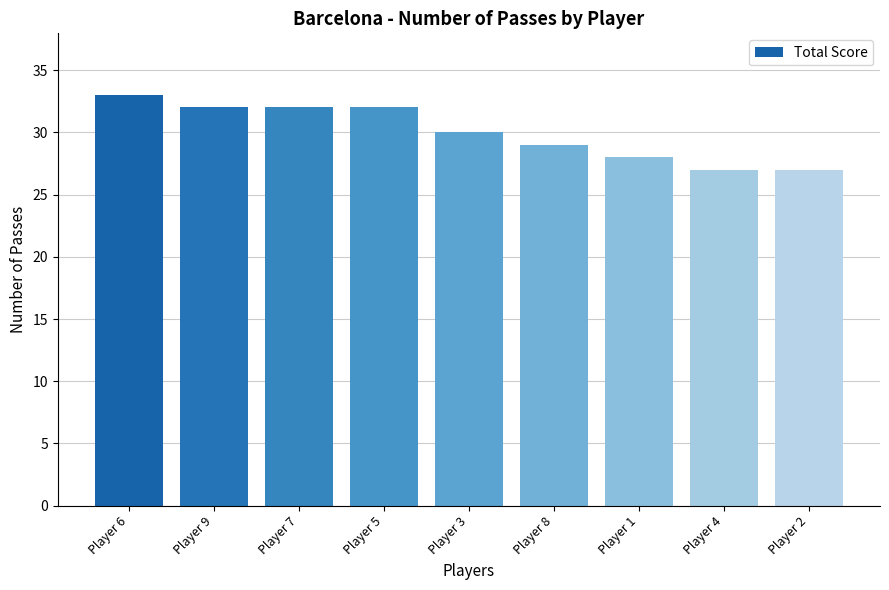

How many values are below 30?

4